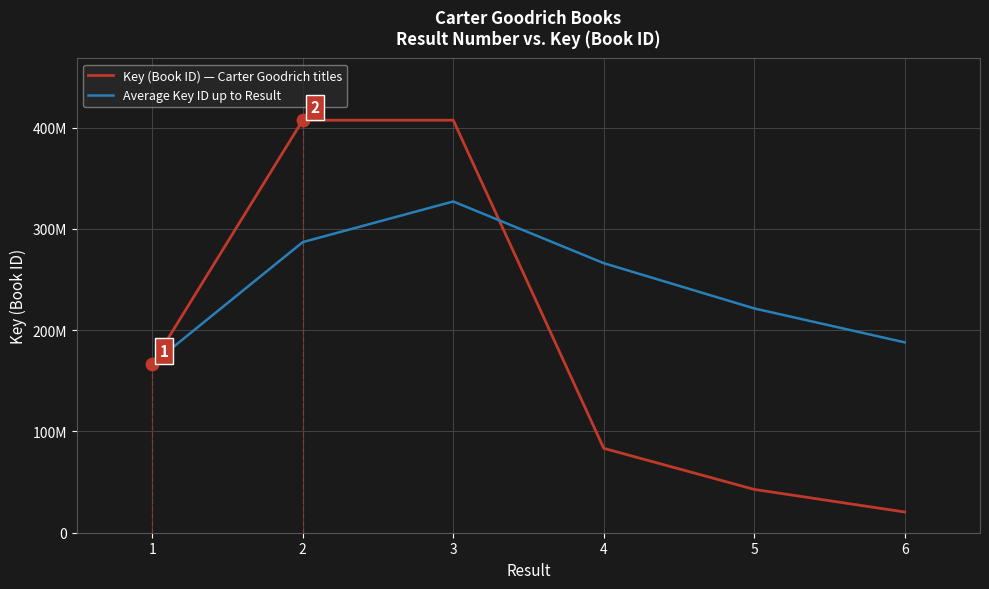

What are all the series names shown in the legend?

Key (Book ID) — Carter Goodrich titles, Average Key ID up to Result